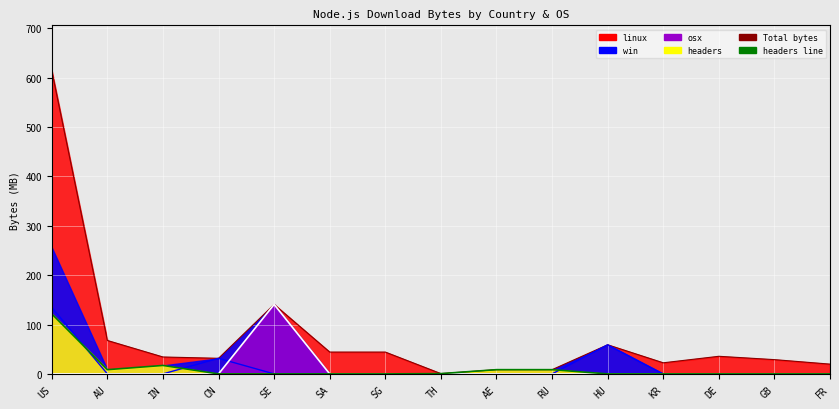

True or false: Total bytes (MB) has a value of 8.6 at AE.

True